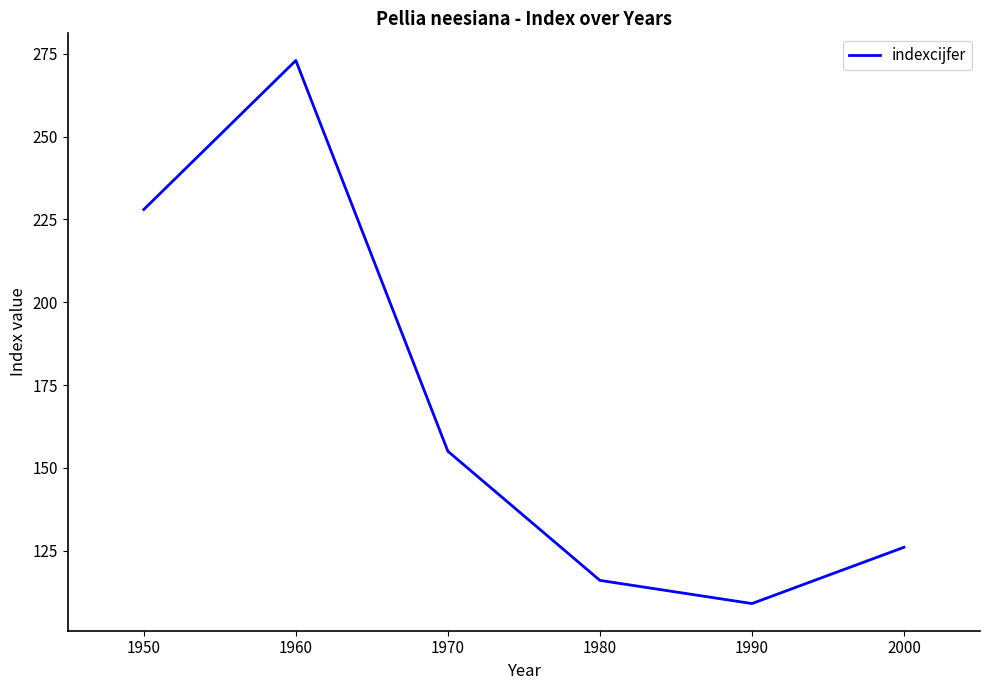

Is it true that the value at 1990 is 41?

False